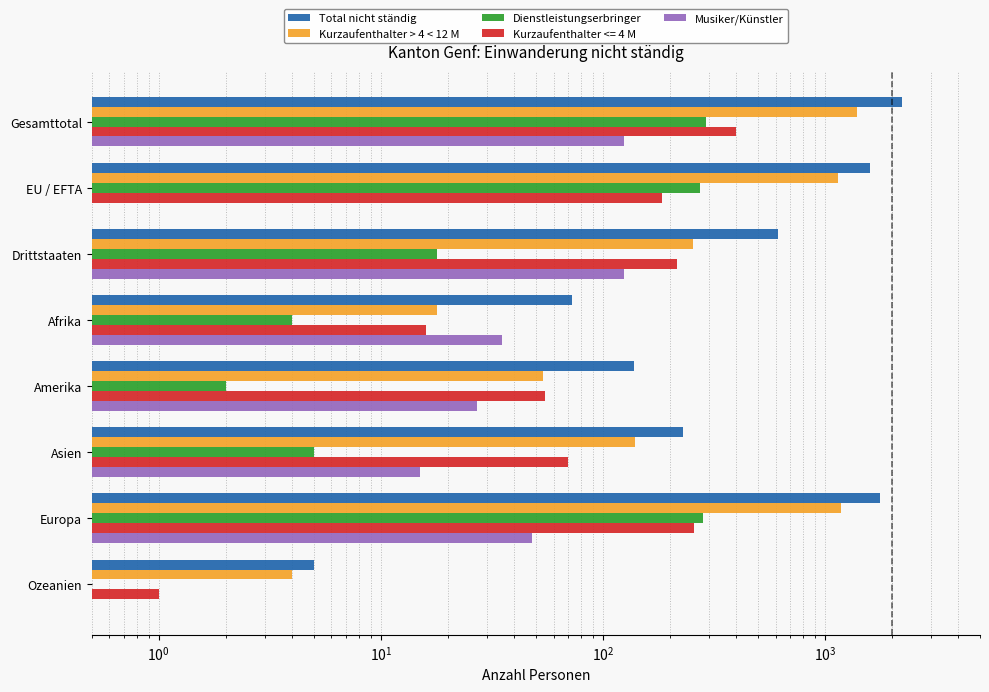

What is the difference between the maximum and minimum values in the Kurzaufenthalter > 4 < 12 M series?

1397.0